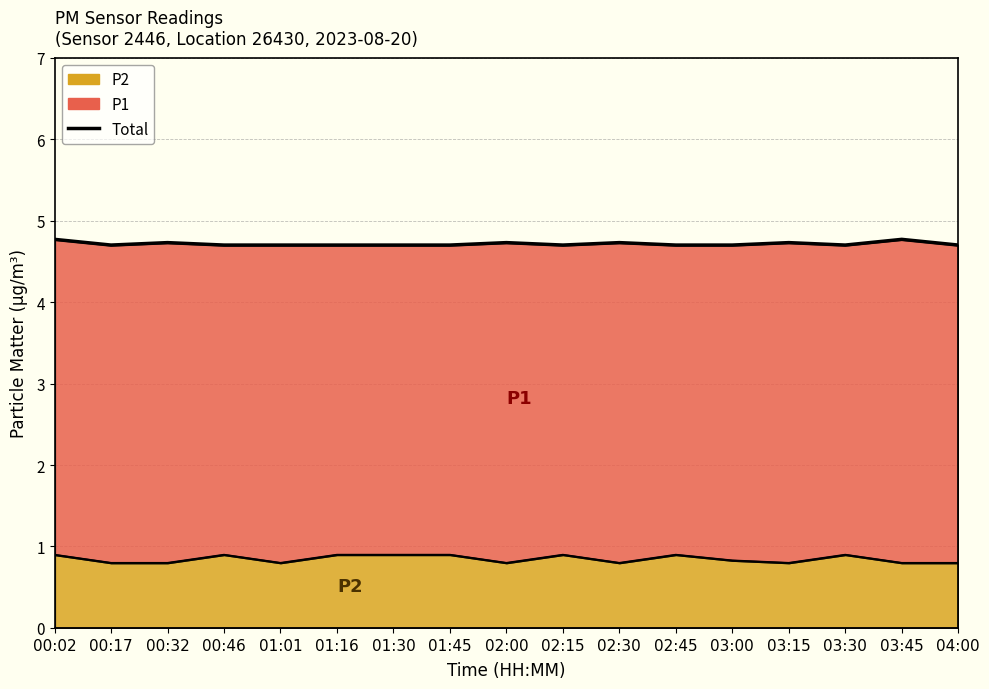

Where is the data nearest to the value 4?

00:17